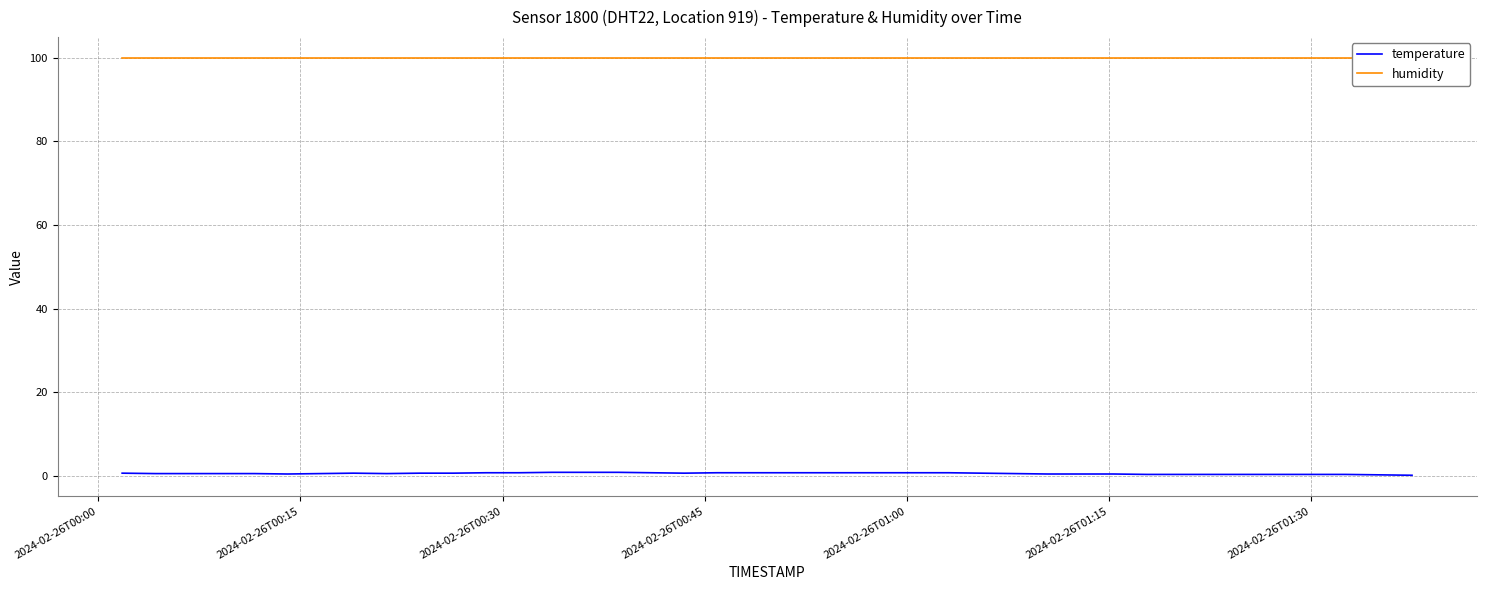

Reading left to right, what are all the values shown in this chart?

temperature: 0.7	0.6	0.6	0.6	0.6	0.5	0.6	0.7	0.6	0.7	0.7	0.8	0.8	0.9	0.9	0.9	0.8	0.7	0.8	0.8	0.8	0.8	0.8	0.8	0.8	0.8	0.7	0.6	0.5	0.5	0.5	0.4	0.4	0.4	0.4	0.4	0.4	0.4	0.3	0.2
humidity: 99.9	99.9	99.9	99.9	99.9	99.9	99.9	99.9	99.9	99.9	99.9	99.9	99.9	99.9	99.9	99.9	99.9	99.9	99.9	99.9	99.9	99.9	99.9	99.9	99.9	99.9	99.9	99.9	99.9	99.9	99.9	99.9	99.9	99.9	99.9	99.9	99.9	99.9	99.9	99.9